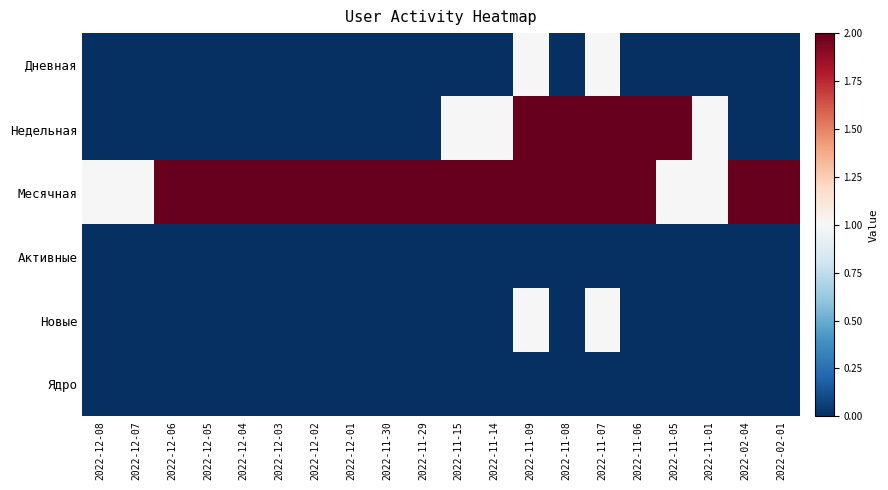

Rank the series at 2022-12-03 from highest to lowest value.

Месячная, Дневная, Недельная, Активные, Новые, Ядро